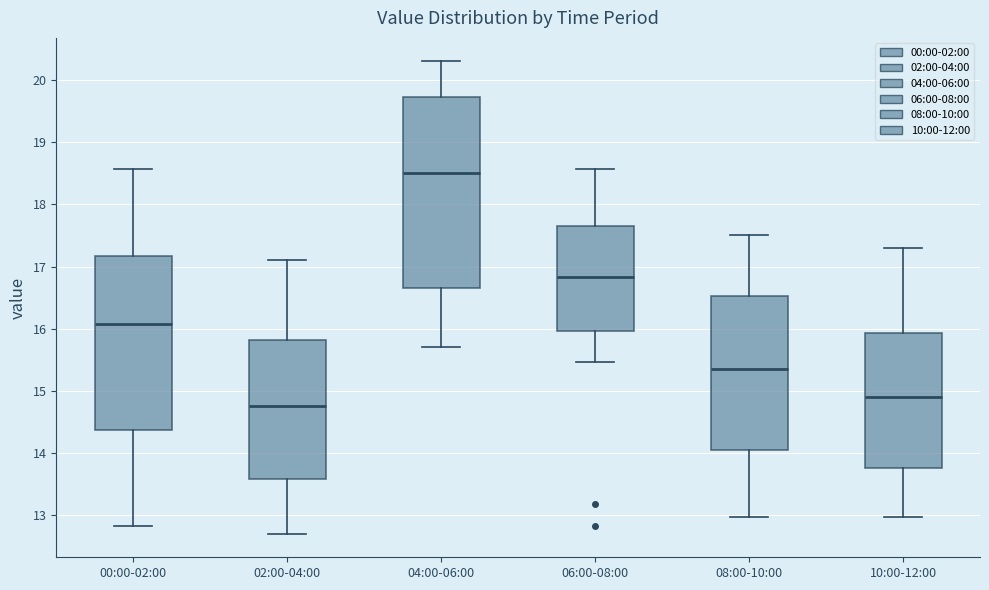

Reading left to right, transcribe this box plot: for each box, give where its median line is, the range the box spans, and where its two whiskers end, as read against the y-axis. The values are not printed on the chart, so give them approximately, as read against the axis.

00:00-02:00: median 16.1, box 14.4 to 17.2, whiskers 12.8 to 18.6
02:00-04:00: median 14.8, box 13.6 to 15.8, whiskers 12.7 to 17.1
04:00-06:00: median 18.5, box 16.7 to 19.7, whiskers 15.7 to 20.3
06:00-08:00: median 16.8, box 16.0 to 17.7, whiskers 15.5 to 18.6
08:00-10:00: median 15.4, box 14.1 to 16.5, whiskers 13.0 to 17.5
10:00-12:00: median 14.9, box 13.8 to 15.9, whiskers 13.0 to 17.3